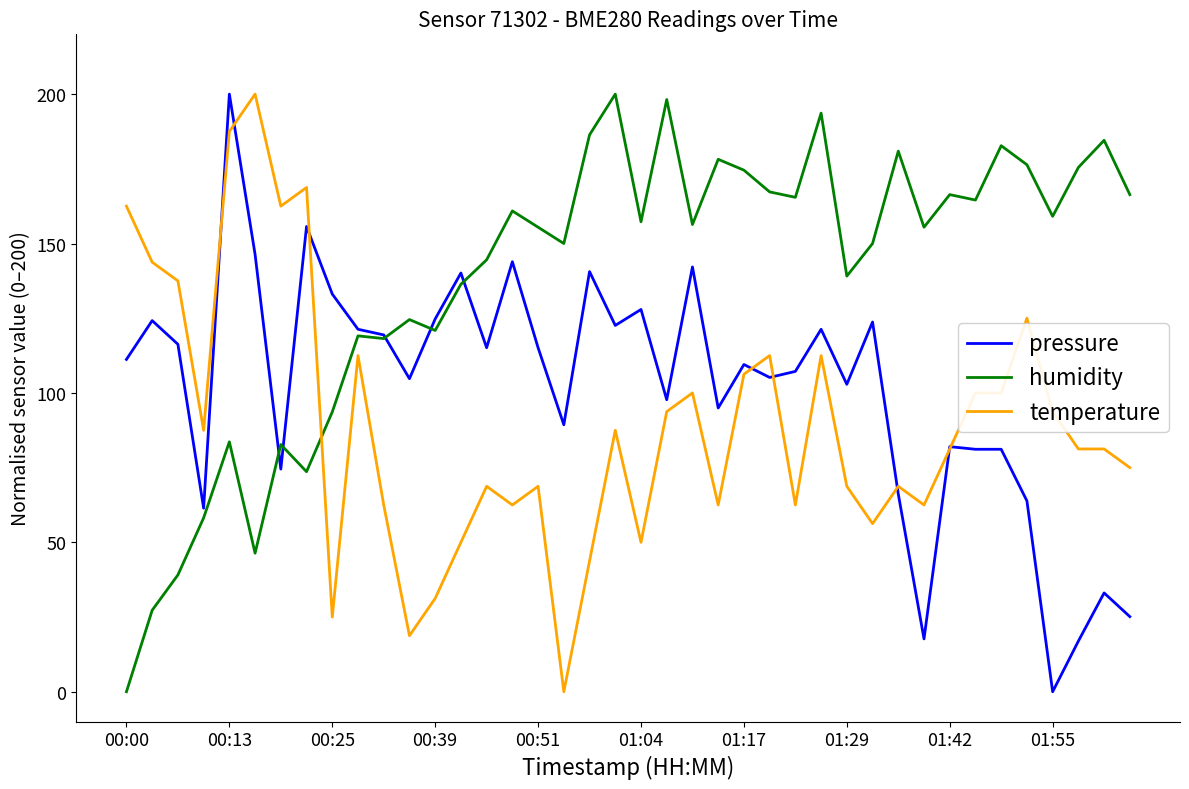

Which series has the largest total across all categories?

humidity